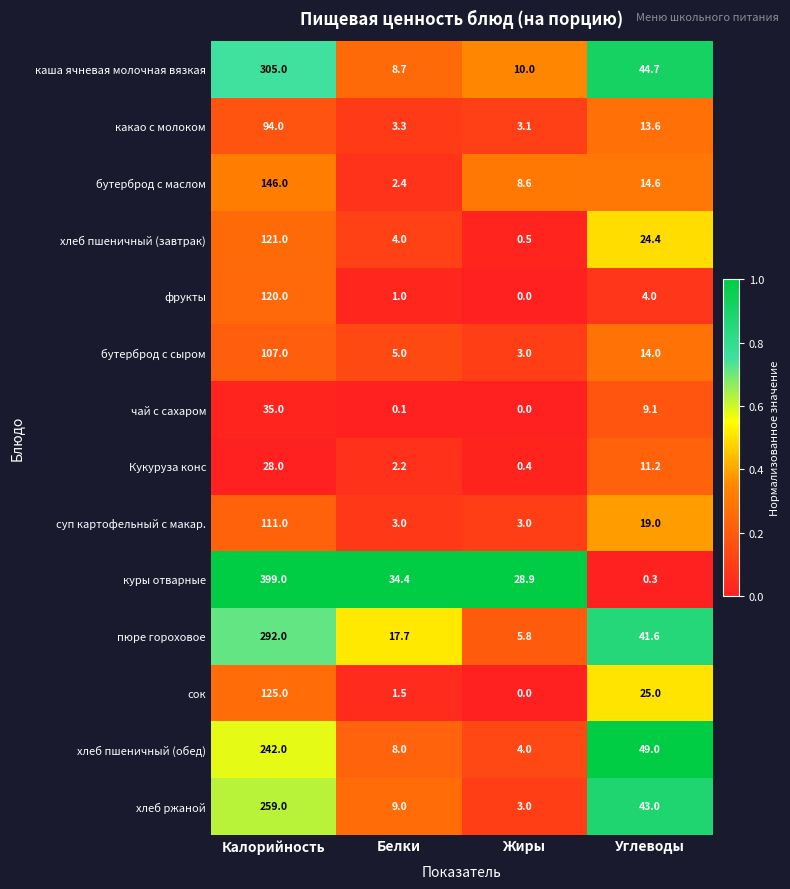

What is the average value of the хлеб пшеничный (завтрак) series?

37.5